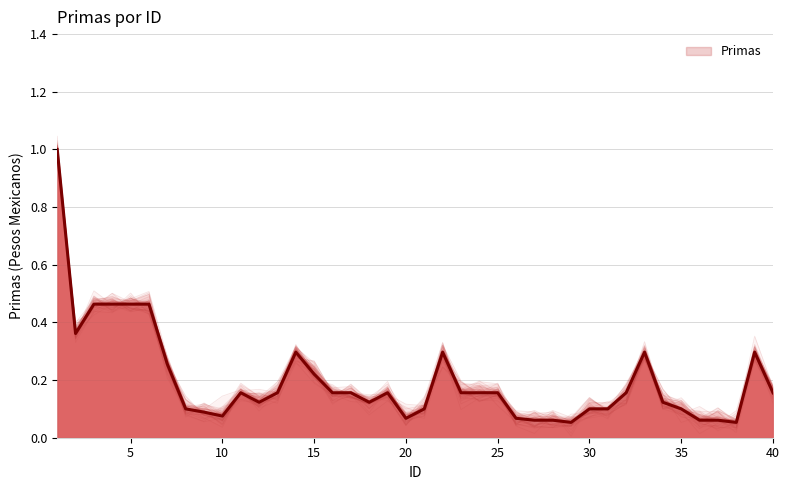

The chart shows a value of 0.7 at 6. True or false?

False